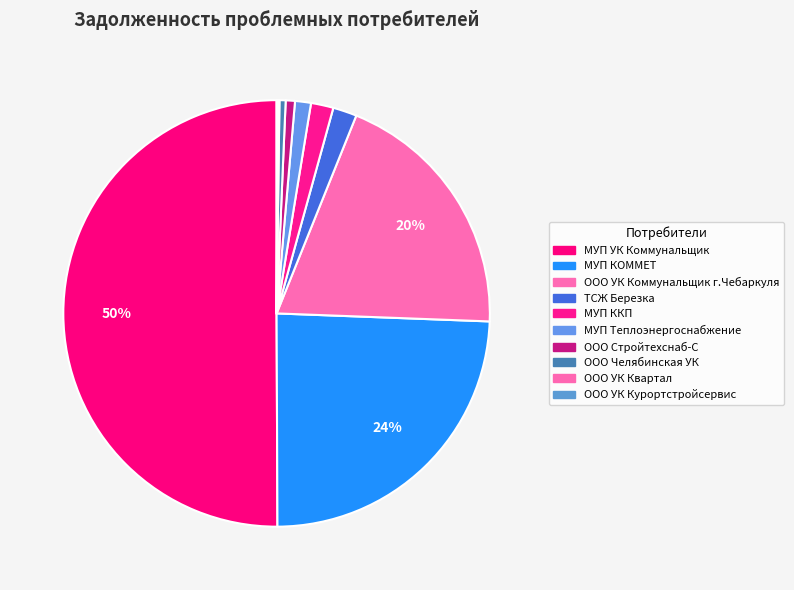

Which category accounts for the majority?

МУП УК Коммунальщик